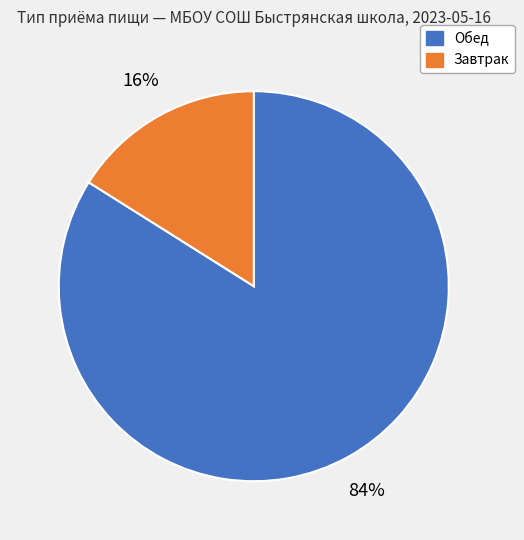

Is there a majority slice in this chart?

Yes